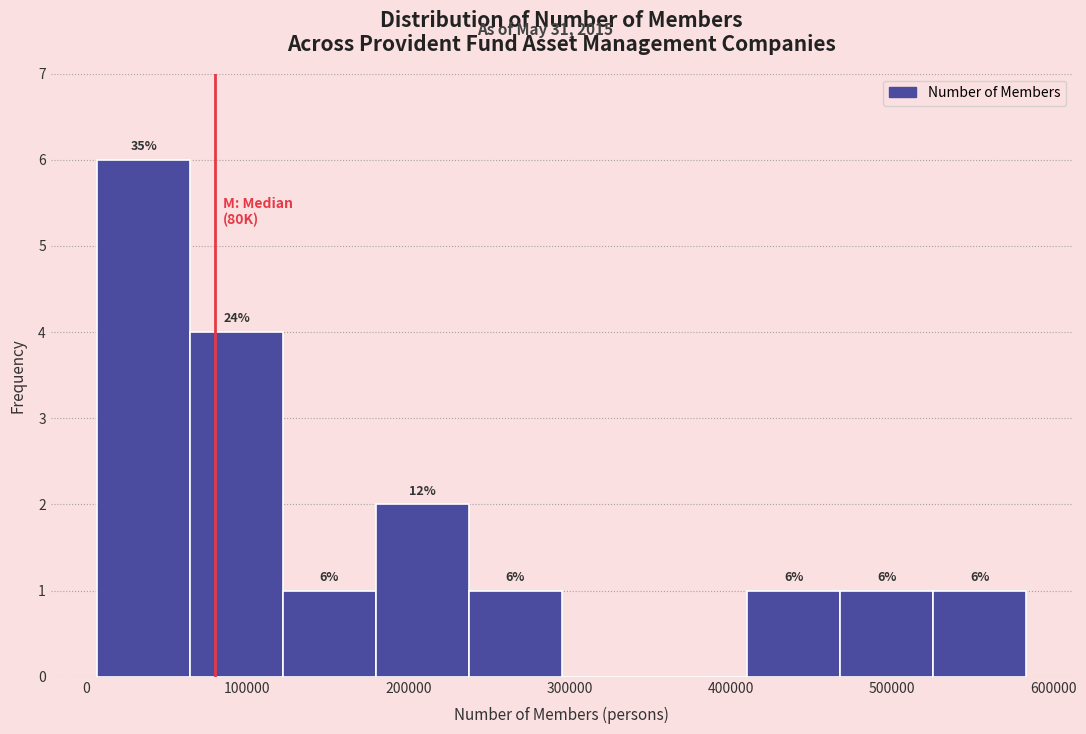

Over which range of the x-axis is the bar tallest?

10000 to 60000